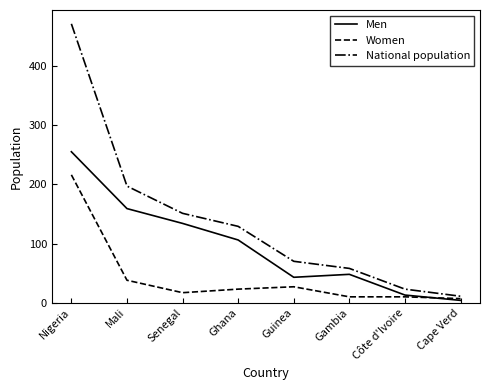

Read the National population value at Ghana, to the nearest 50.

150